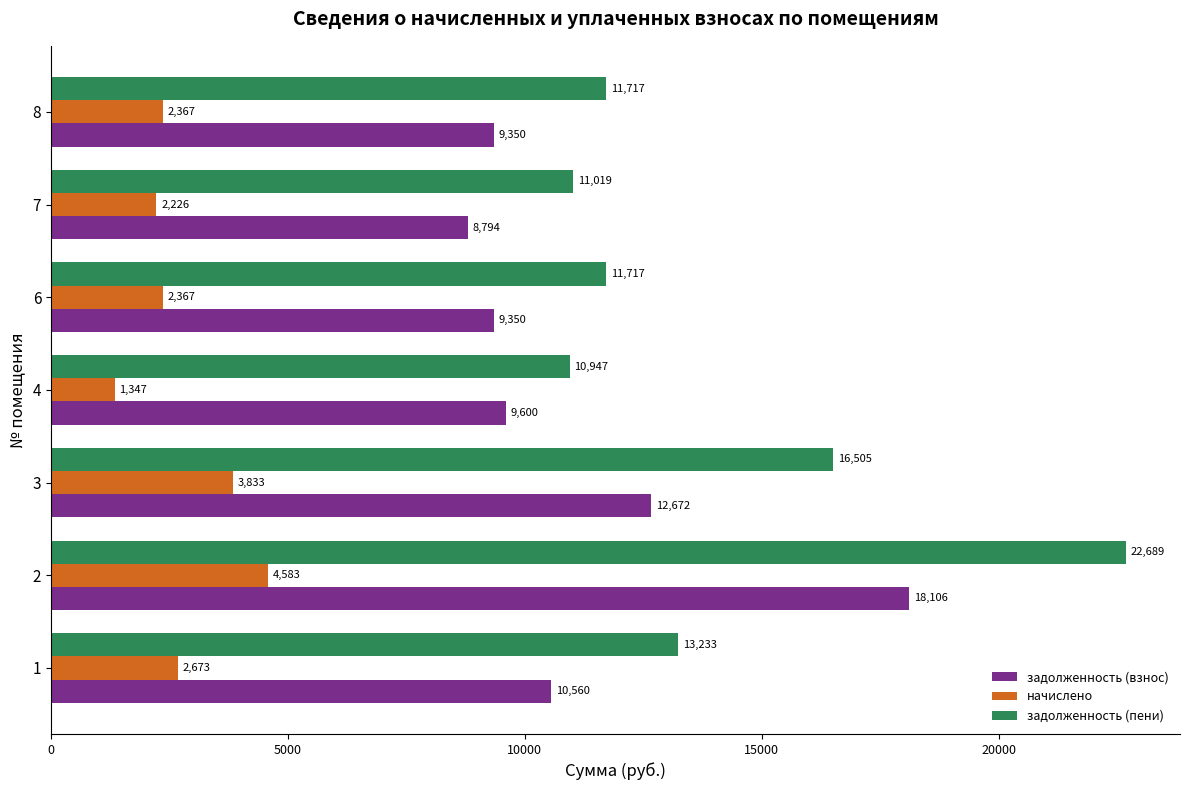

What is the difference between the начислено values at 2 and 1?

1910.0